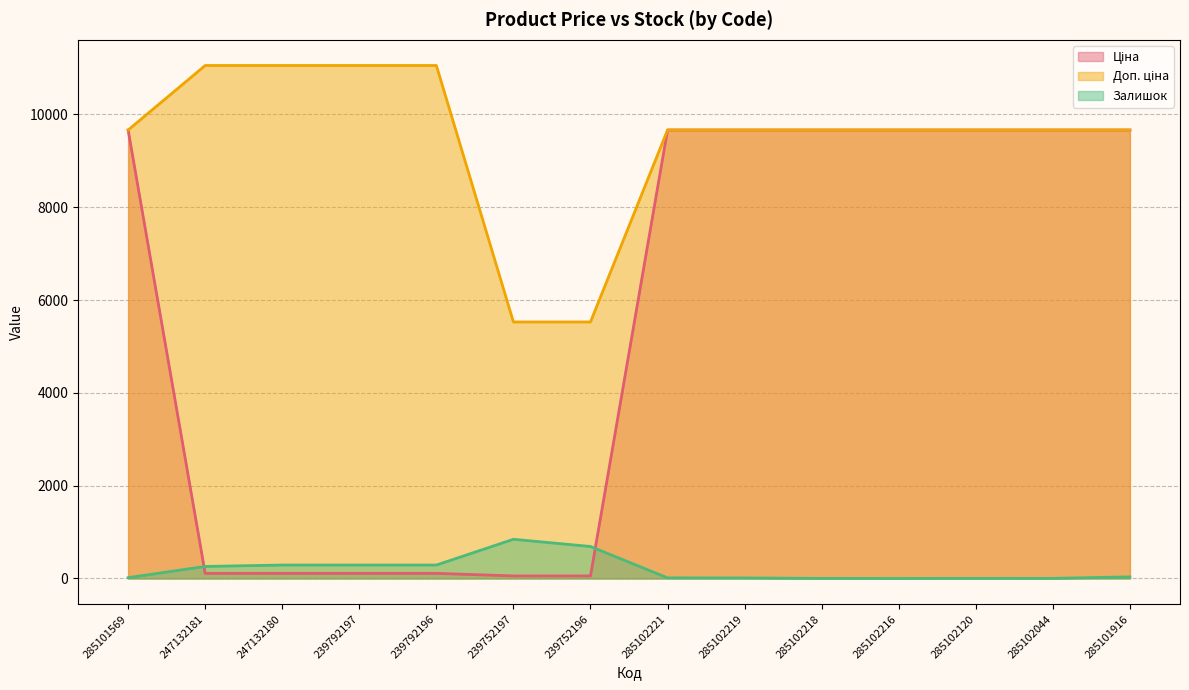

What are all the series names shown in the legend?

Ціна, Доп. ціна, Залишок